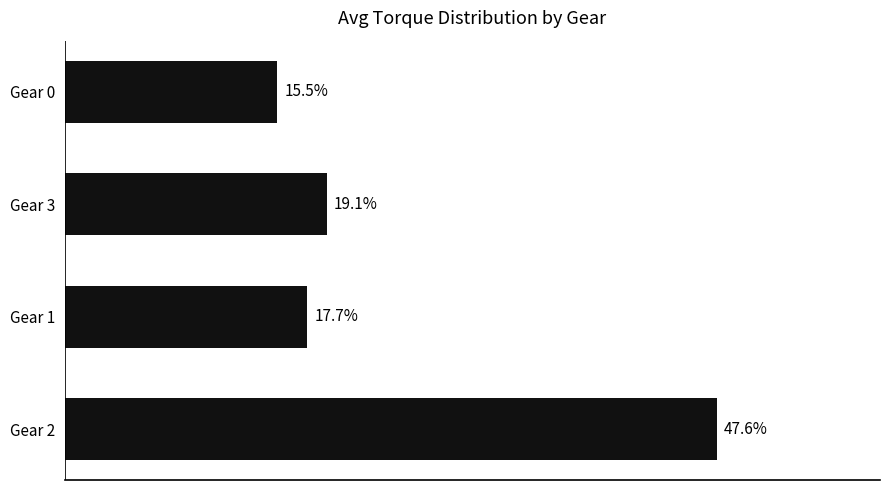

Between Gear 1 and Gear 0, which is larger?

Gear 1